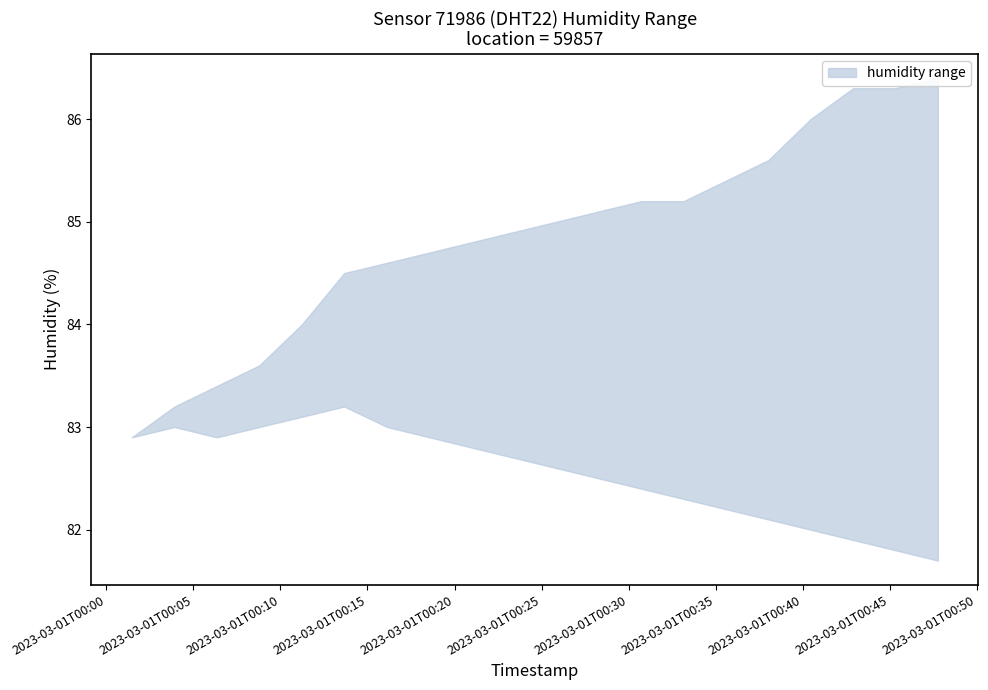

Does the chart have visible grid lines?

No